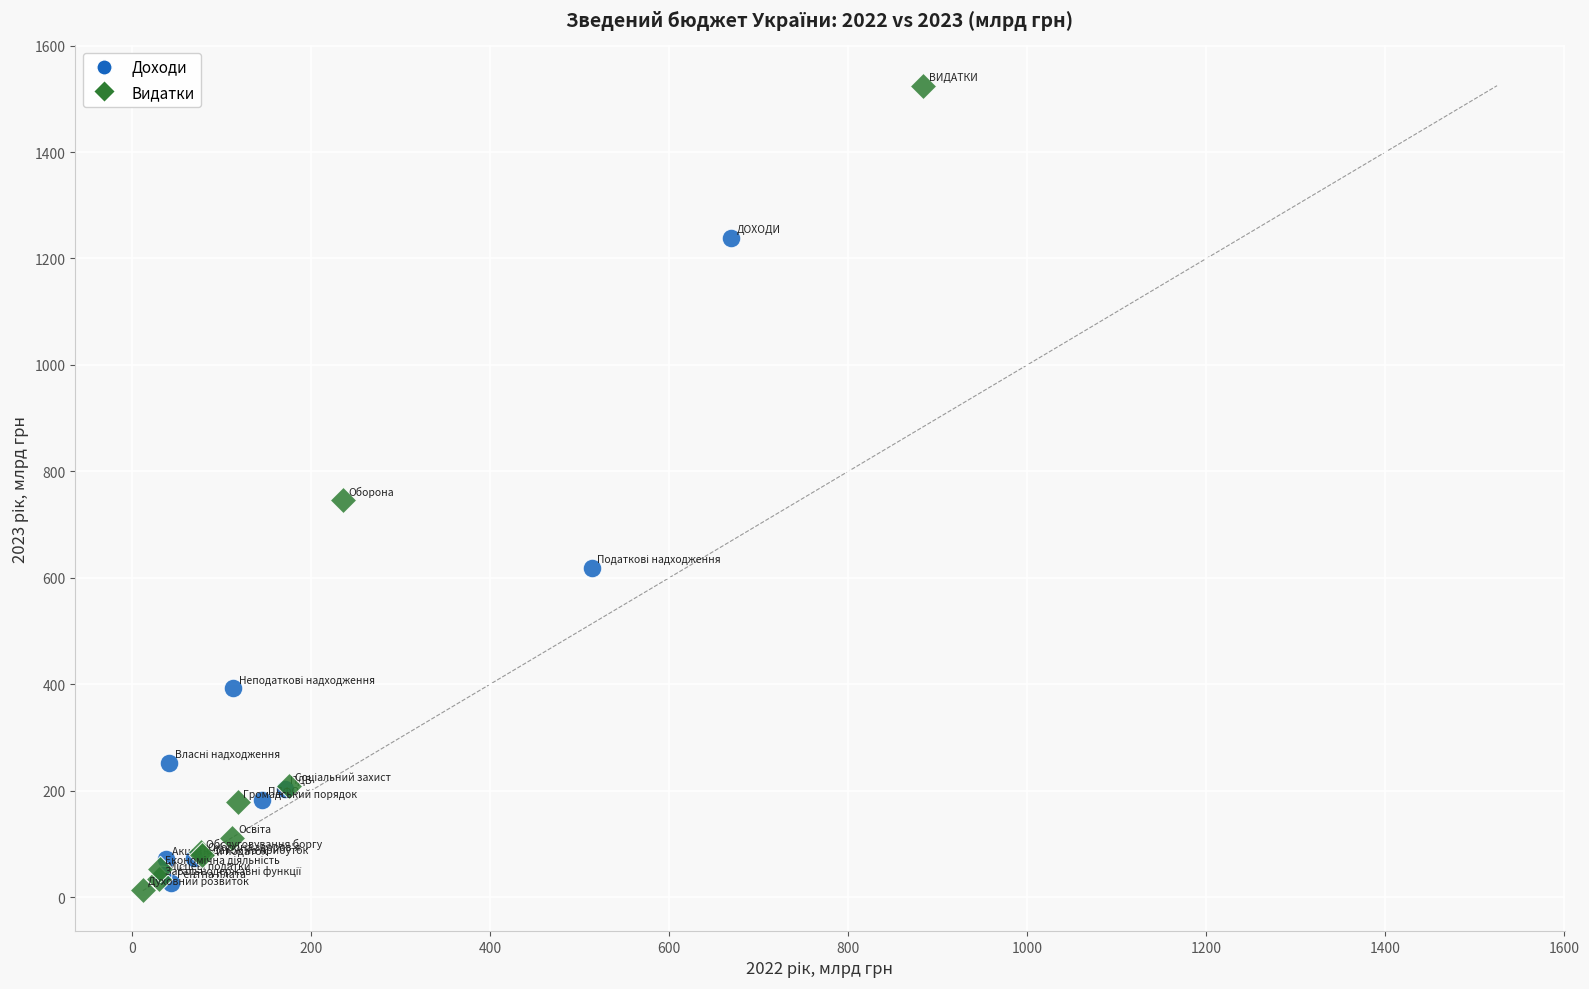

Which series contains the lowest Y value?

Видатки